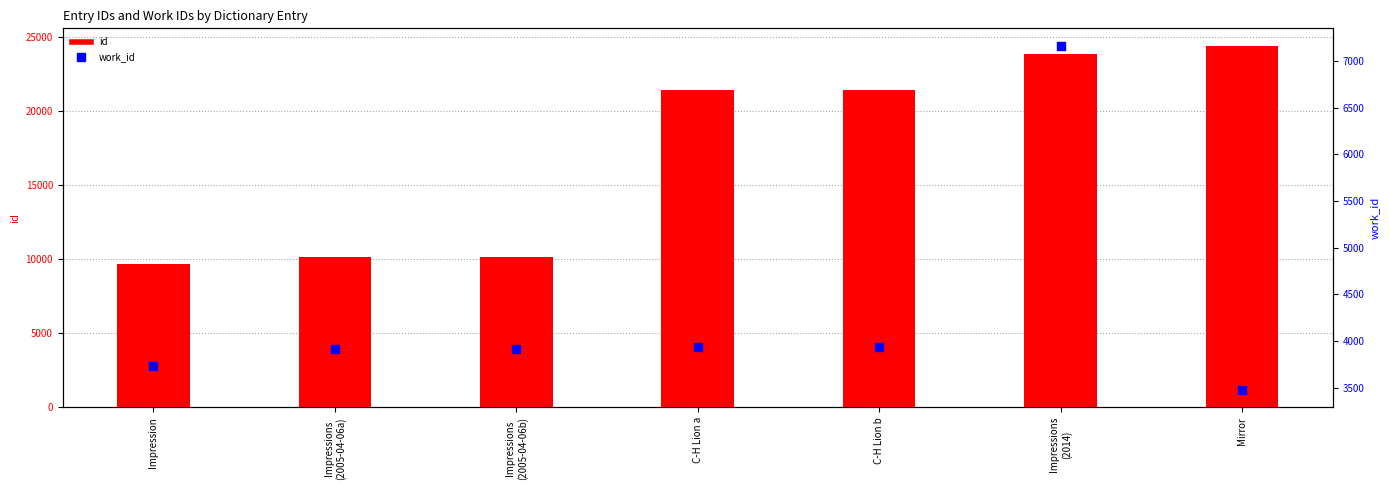

Which series contains the highest Y value?

id